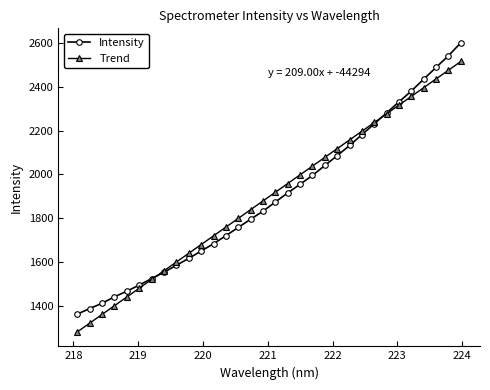

What is the sum of all Intensity values?

60751.5